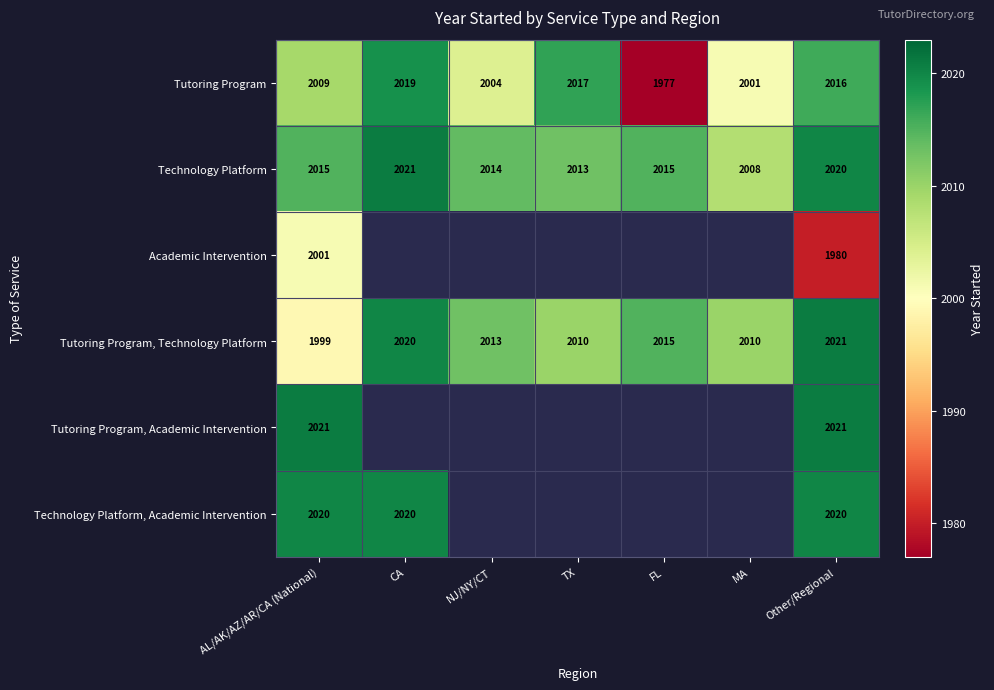

The value of Academic Intervention at AL/AK/AZ/AR/CA (National) is 2675.8. True or false?

False